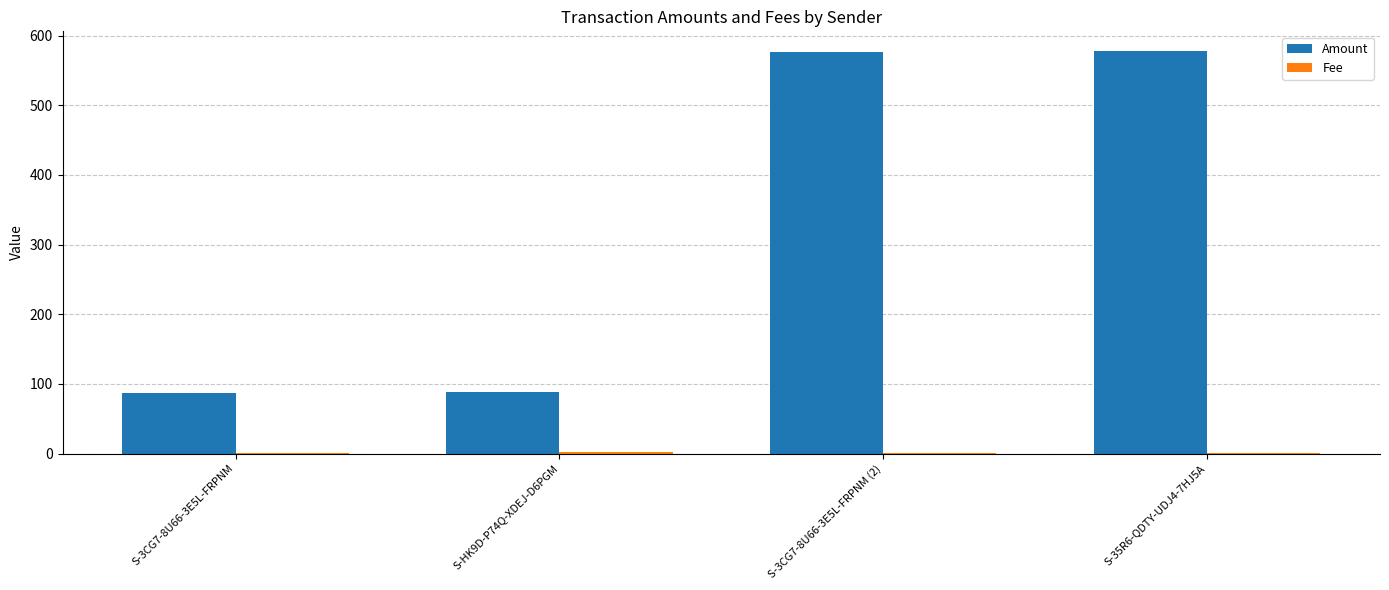

What is the sum of all Amount values?

1328.5